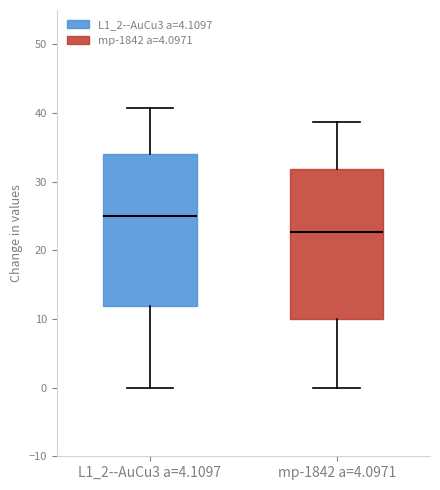

Which box's median line is the lowest?

mp-1842 a=4.0971